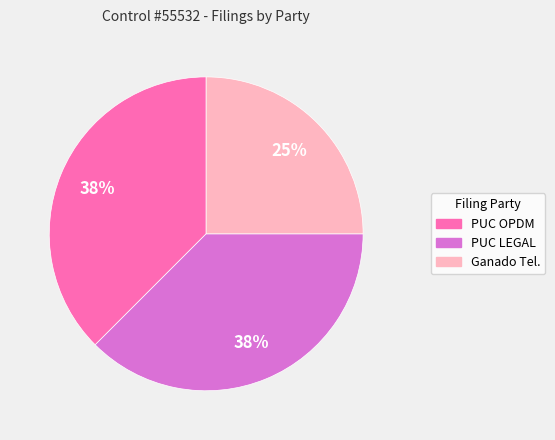

Does any single category account for the majority?

No